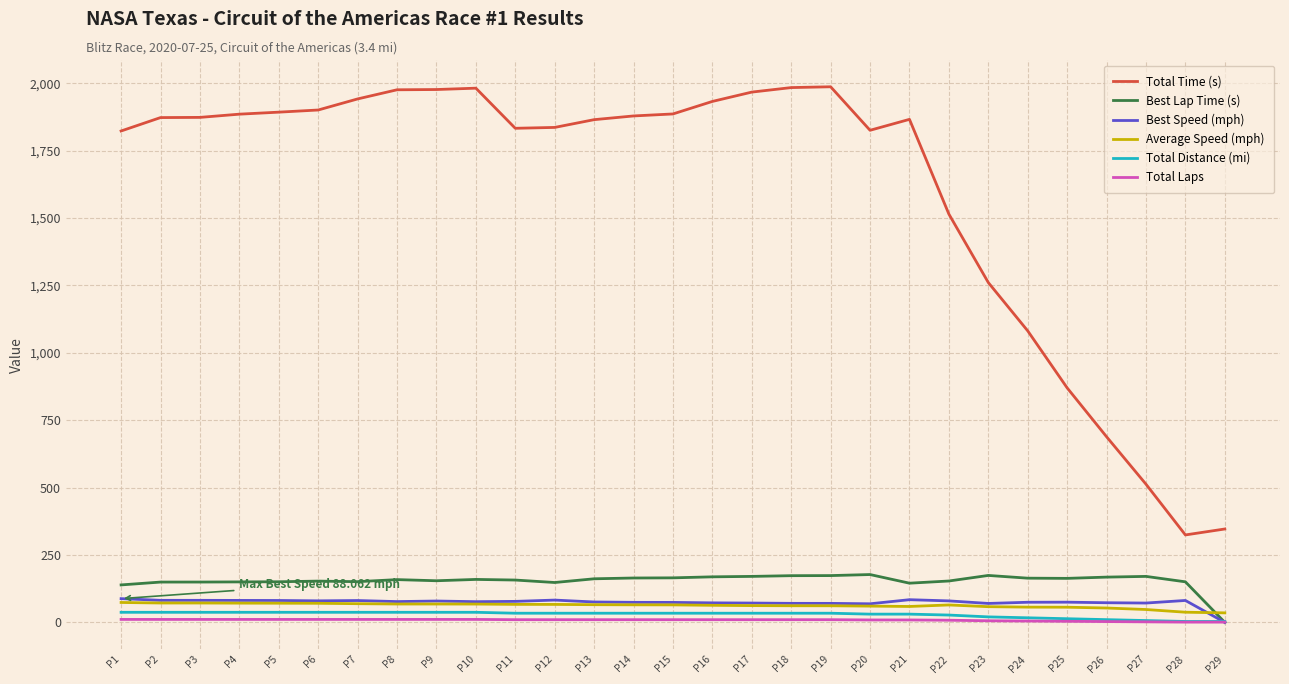

Which series has the largest total across all categories?

Total Time (s)